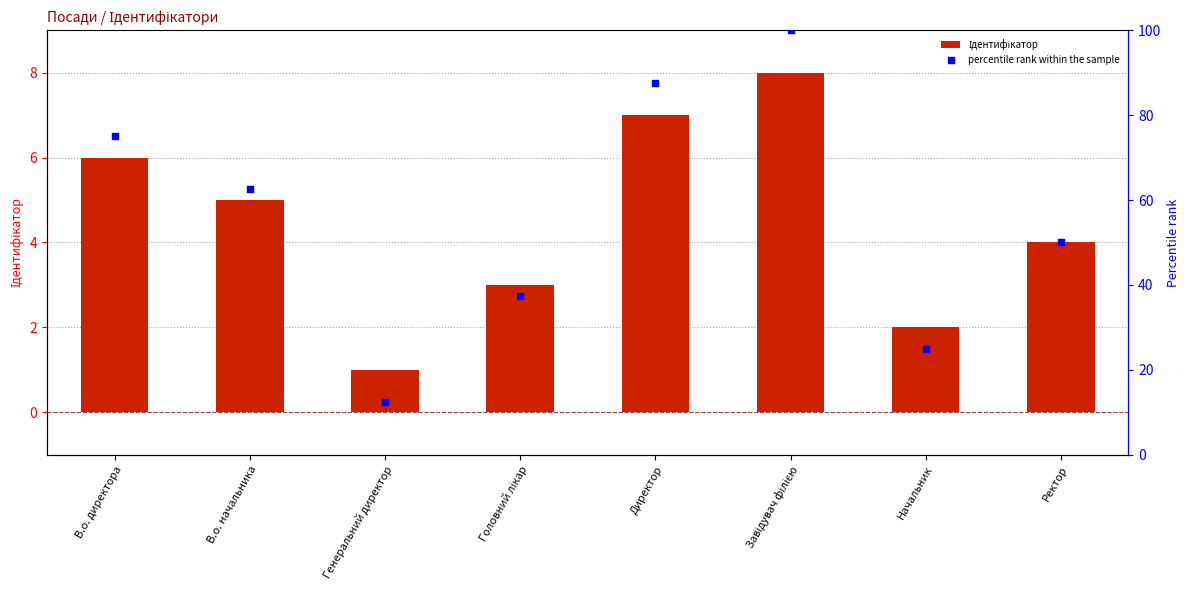

Which series reaches the maximum Y coordinate?

percentile rank within the sample